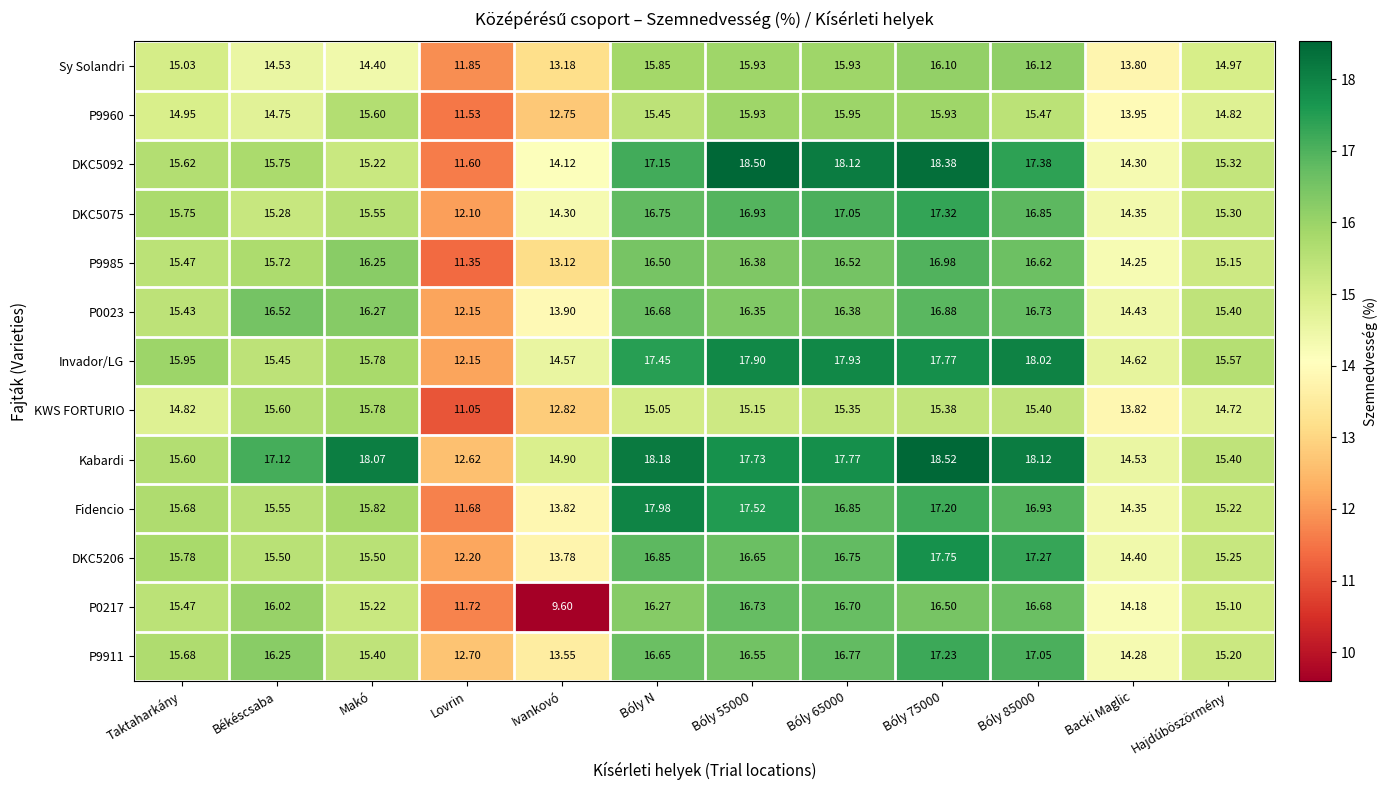

Which category has the lowest value across all series?

Ivankovó